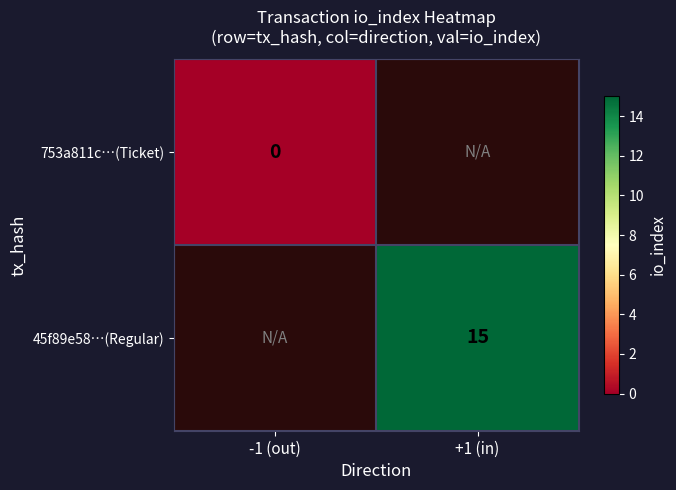

True or false: 45f89e58…(Regular) has a value of 15 at +1 (in).

True